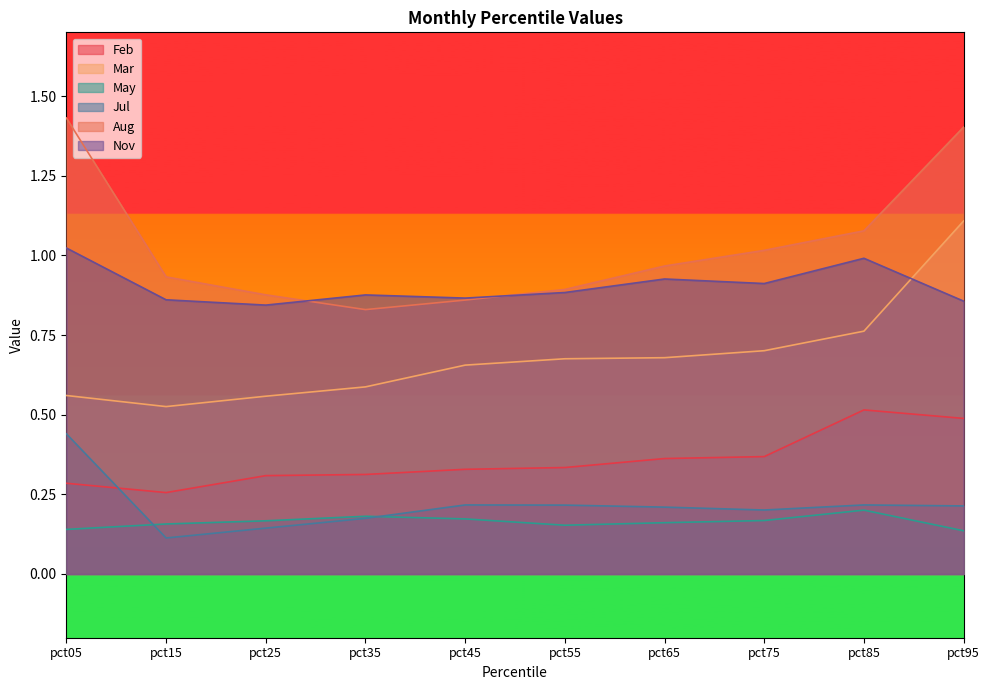

True or false: Aug and Jul cross at least once.

False